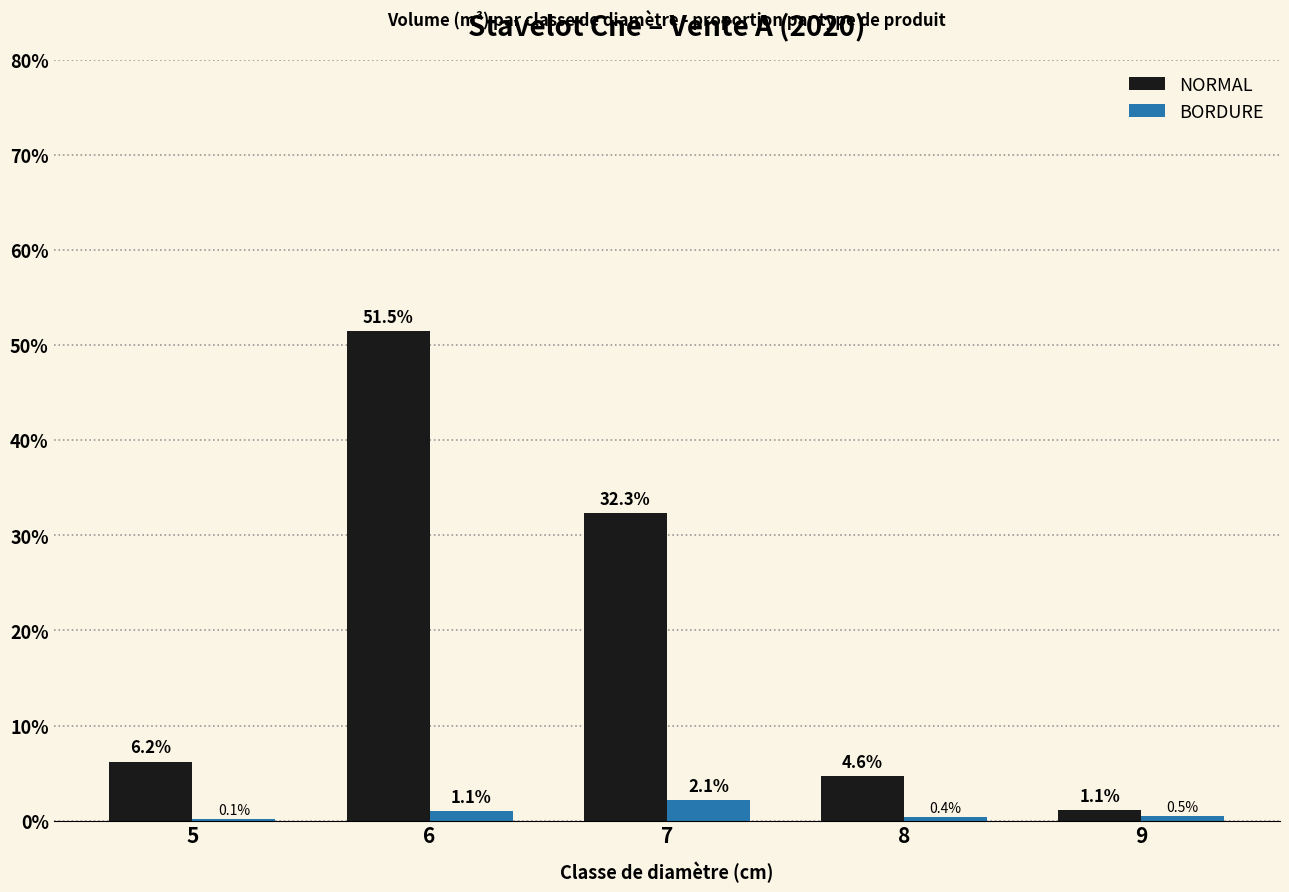

True or false: BORDURE has a value of 0.1 at 5.

True